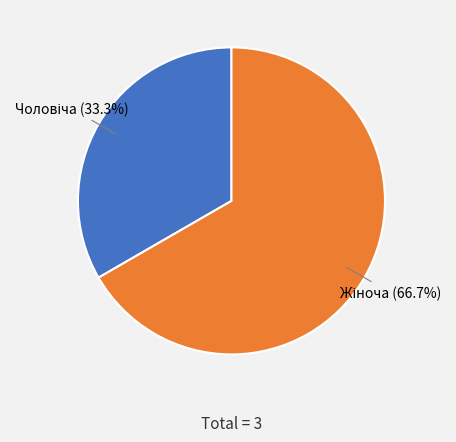

Does any single category account for the majority?

Yes